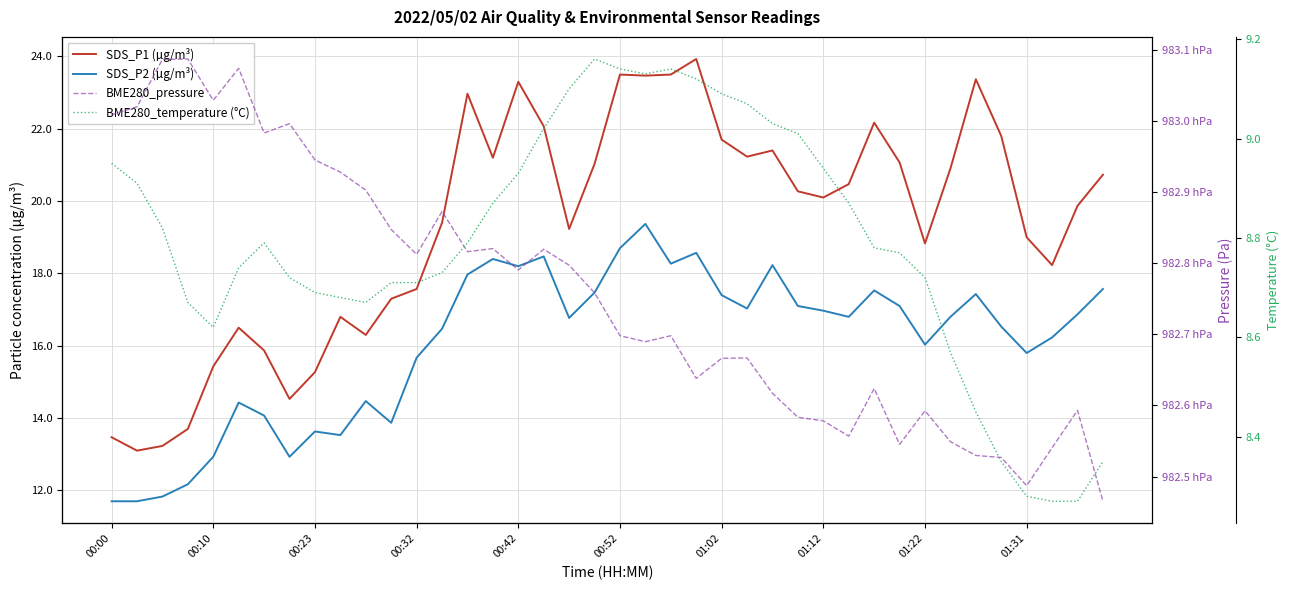

Between 01:12 and 34, which series saw the biggest shift?

BME280_pressure